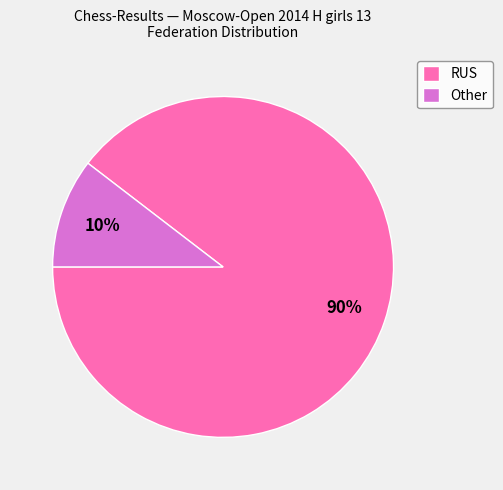

Is there any slice that represents more than half of the pie?

Yes